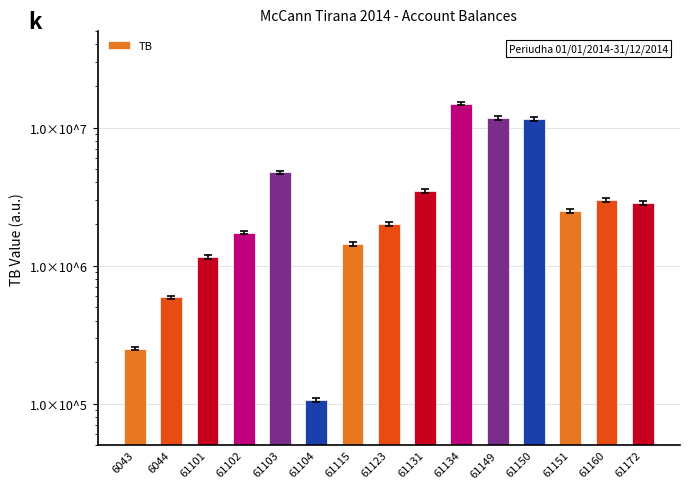

What is the sum of the values at 61102 and 61115?

3169154.7